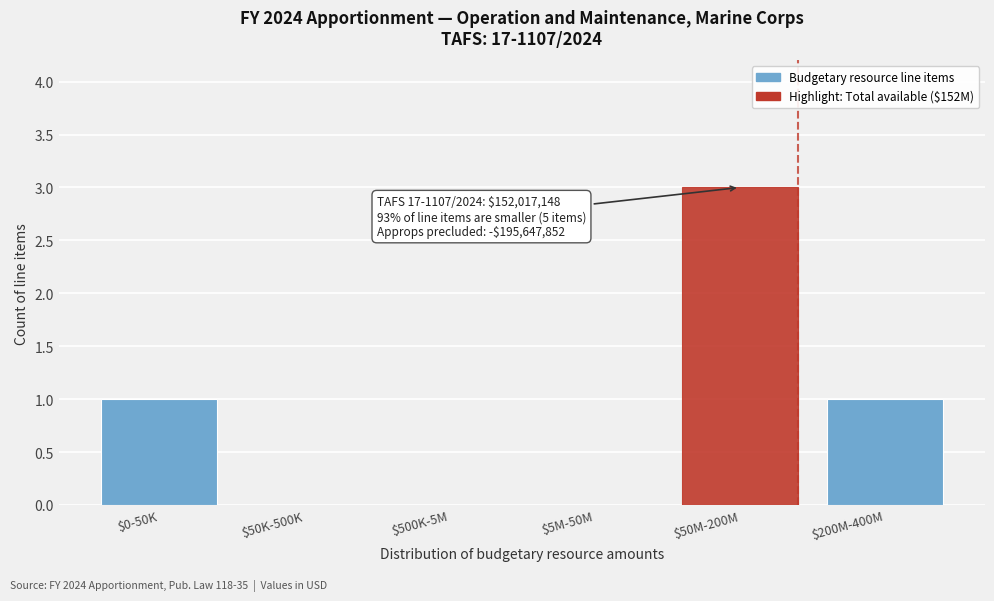

True or false: the data shows 2 at $50K-500K.

False